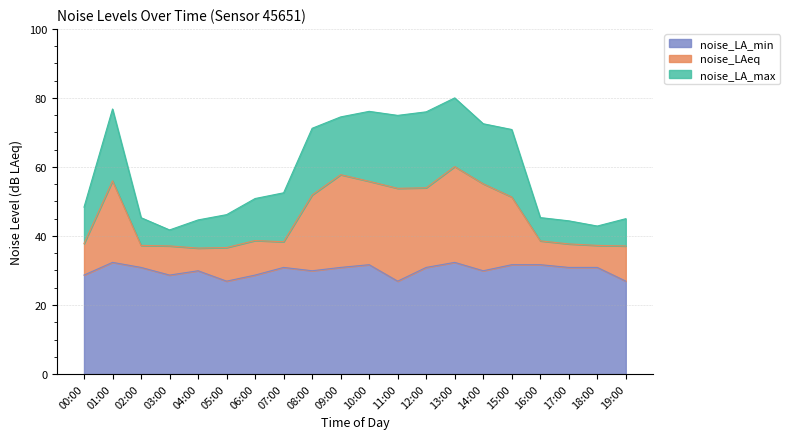

How many values in the noise_LA_max series exceed 52?

10